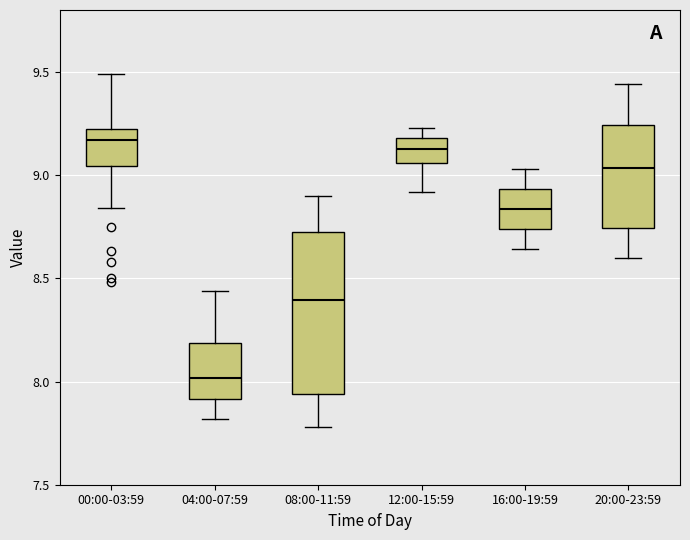

Reading left to right, read every box against the y-axis: the position of its median line, the range the box covers, and the ends of its whiskers. The values are not printed on the chart, so give them approximately, as read against the axis.

00:00-03:59: median 9.15, box 9.05 to 9.20, whiskers 8.85 to 9.50
04:00-07:59: median 8.00, box 7.90 to 8.20, whiskers 7.80 to 8.45
08:00-11:59: median 8.40, box 7.95 to 8.75, whiskers 7.80 to 8.90
12:00-15:59: median 9.15, box 9.05 to 9.20, whiskers 8.90 to 9.25
16:00-19:59: median 8.85, box 8.75 to 8.95, whiskers 8.65 to 9.05
20:00-23:59: median 9.05, box 8.75 to 9.25, whiskers 8.60 to 9.45